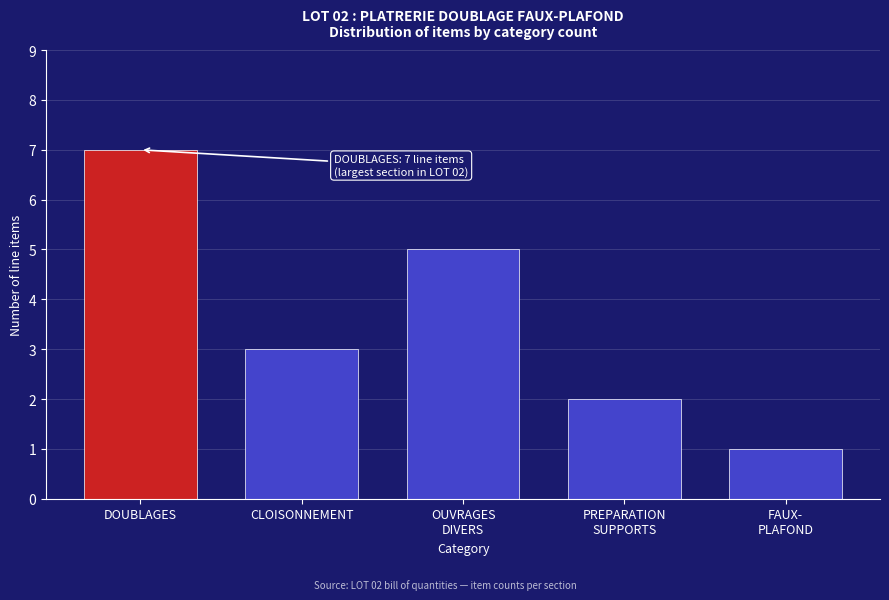

Reading left to right, list all the values displayed in this chart.

7	3	5	2	1